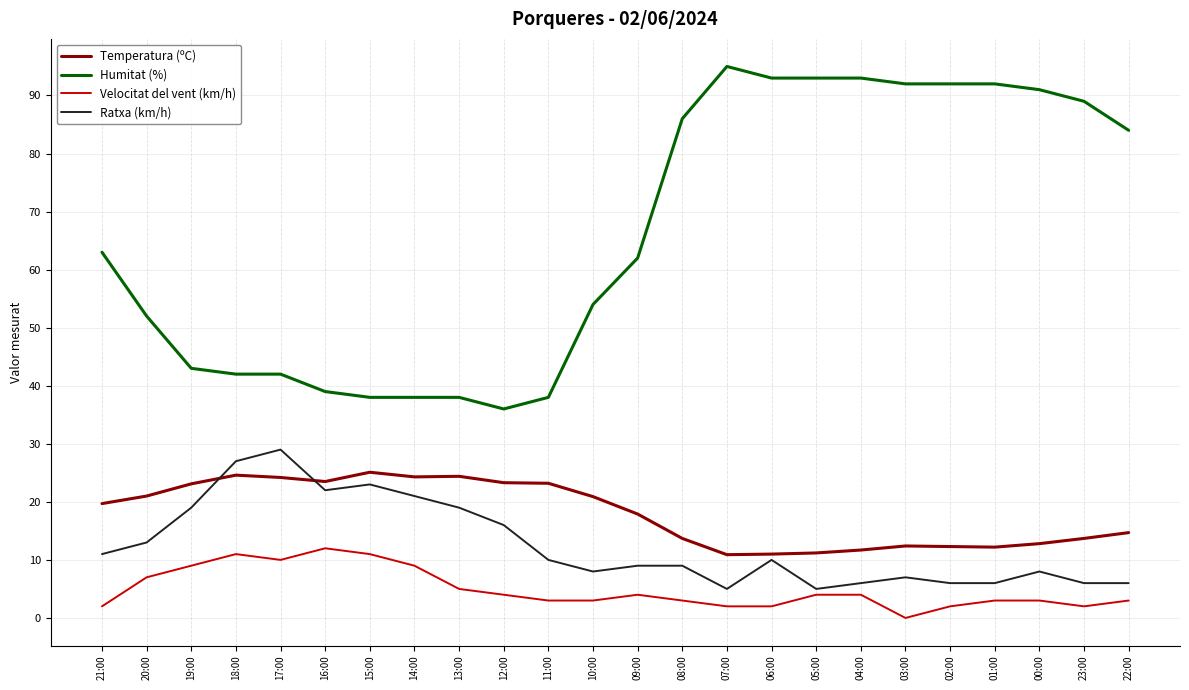

Which series has the widest spread of values?

Humitat (%)